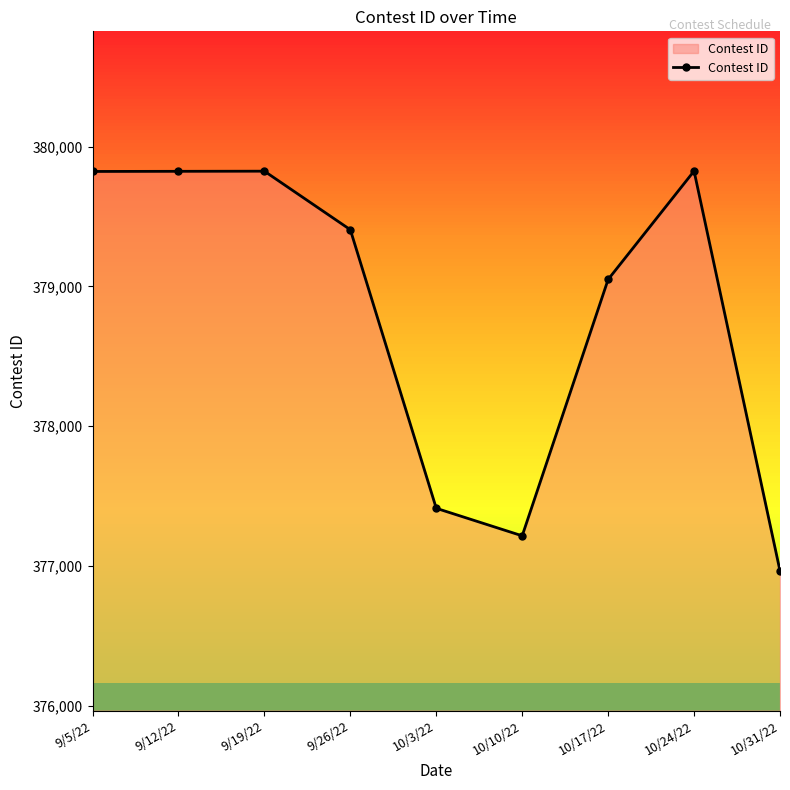

Count the number of data series in this chart.

1